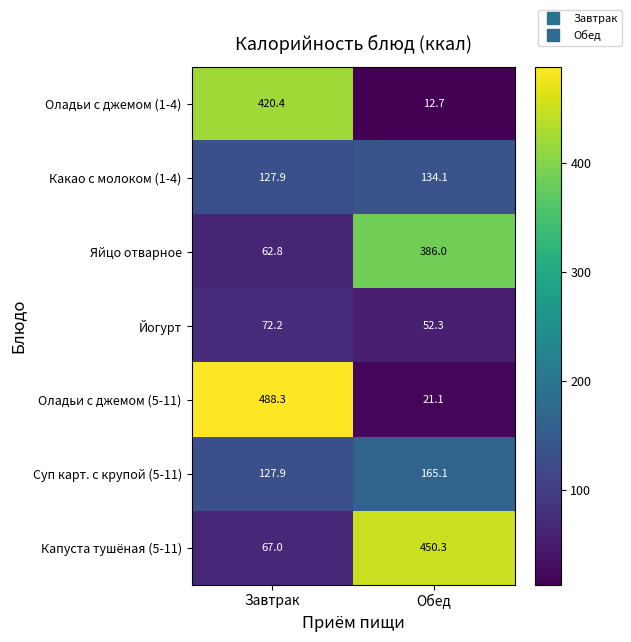

Reading right to left, extract all data points from this chart.

Оладьи с джемом (1-4): Обед=12.7	Завтрак=420.4
Какао с молоком (1-4): Обед=134.1	Завтрак=127.9
Яйцо отварное: Обед=386.0	Завтрак=62.8
Йогурт: Обед=52.3	Завтрак=72.2
Оладьи с джемом (5-11): Обед=21.1	Завтрак=488.3
Суп карт. с крупой (5-11): Обед=165.1	Завтрак=127.9
Капуста тушёная (5-11): Обед=450.3	Завтрак=67.0